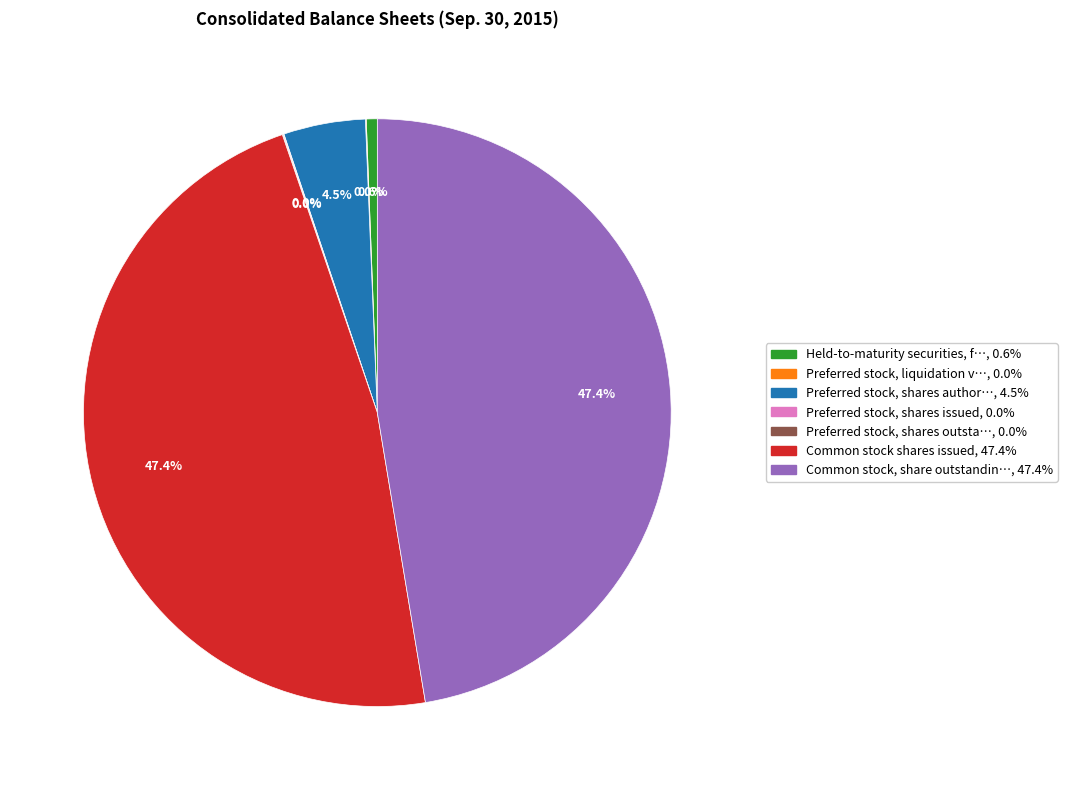

Is there a majority slice in this chart?

No